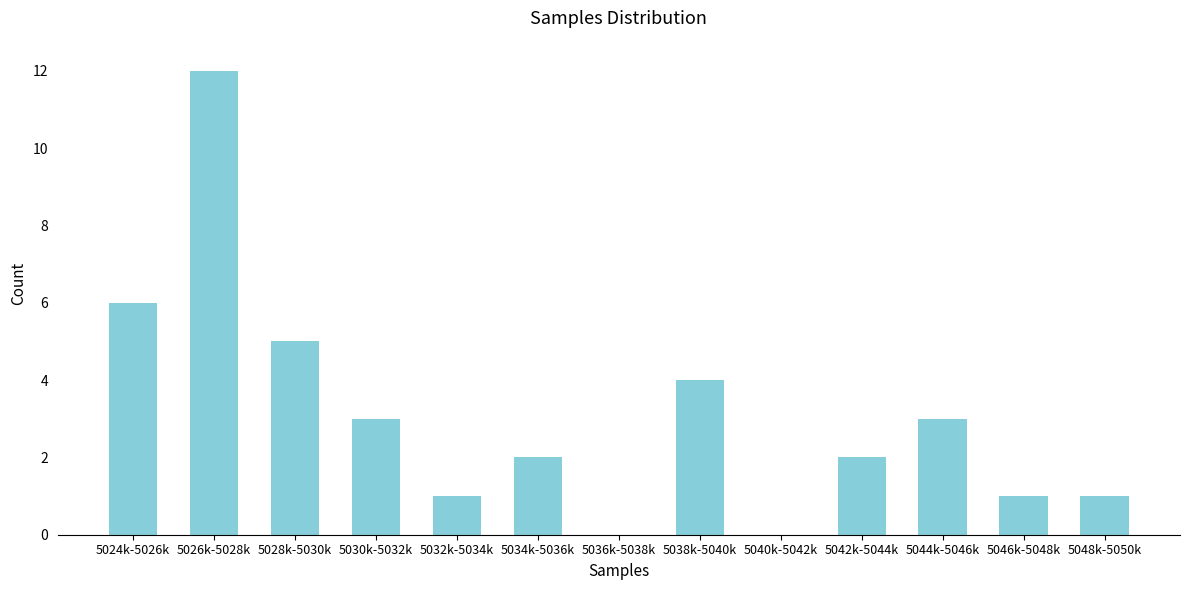

Reading left to right, what are all the values shown in this chart?

5024k-5026k=6	5026k-5028k=12	5028k-5030k=5	5030k-5032k=3	5032k-5034k=1	5034k-5036k=2	5036k-5038k=0	5038k-5040k=4	5040k-5042k=0	5042k-5044k=2	5044k-5046k=3	5046k-5048k=1	5048k-5050k=1